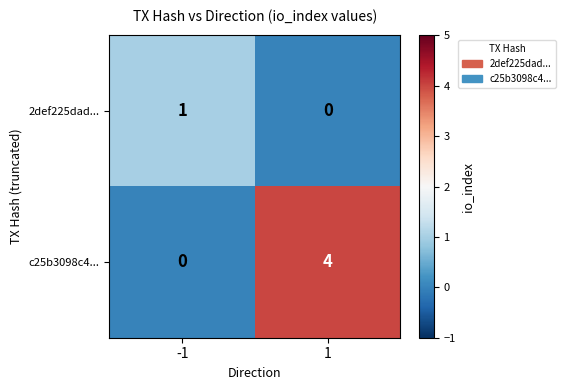

The c25b3098c4... series shows 0 at -1. True or false?

True